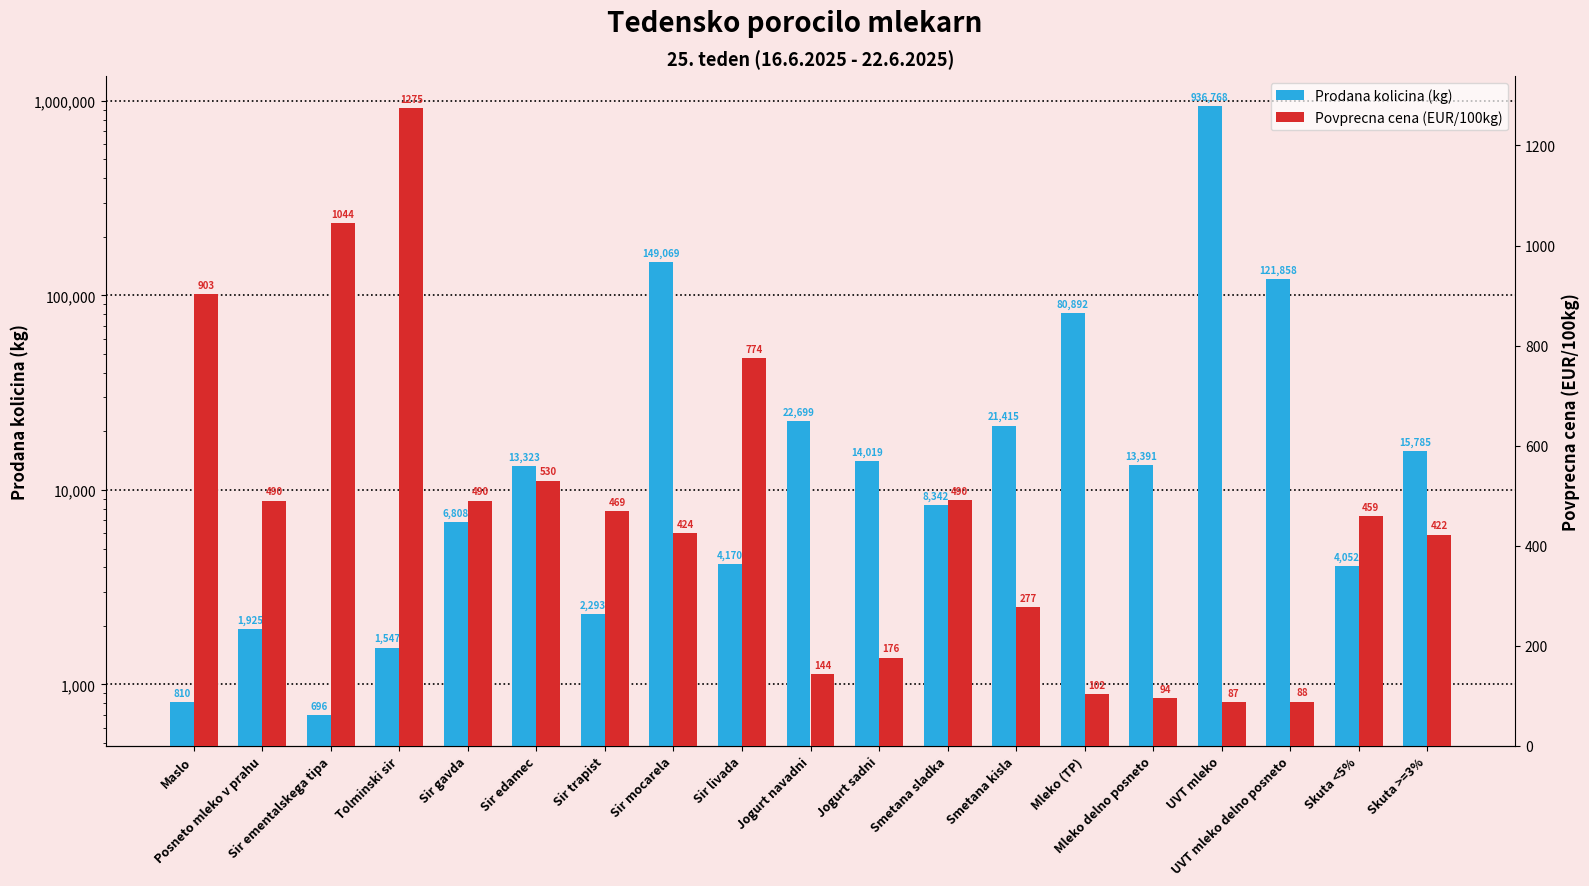

What are all the series names shown in the legend?

Prodana kolicina (kg), Povprecna cena (EUR/100kg)